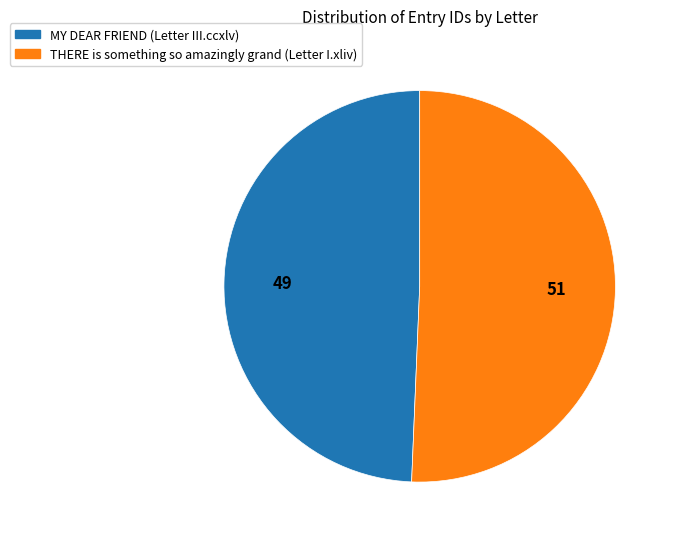

Is it true that MY DEAR FRIEND (Letter III.ccxlv) is 49% of the pie?

True